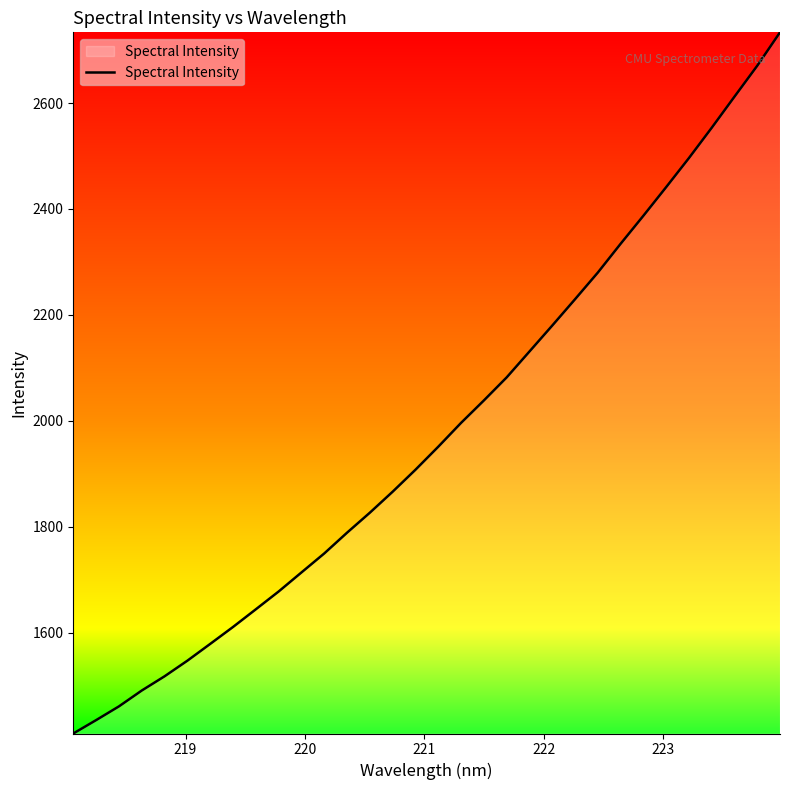

What is the minimum value shown in the chart?

1410.2